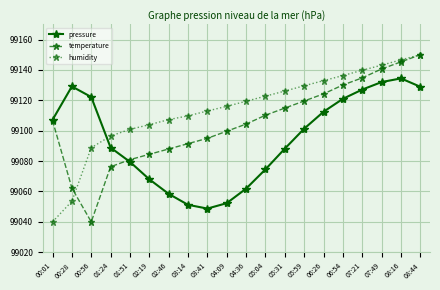

The humidity series shows 149764.1 at 04:09. True or false?

False